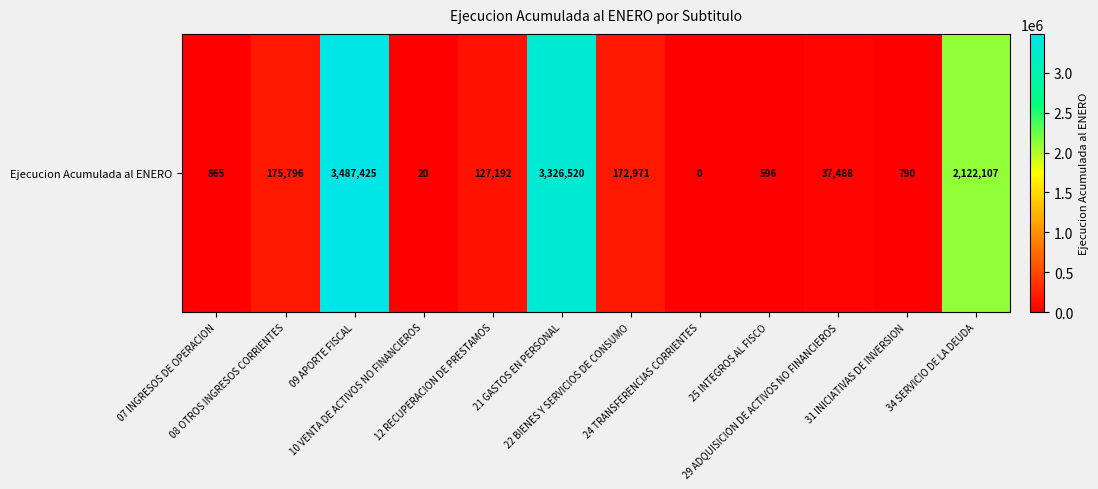

Is it true that the value at 24 TRANSFERENCIAS CORRIENTES is 0?

True